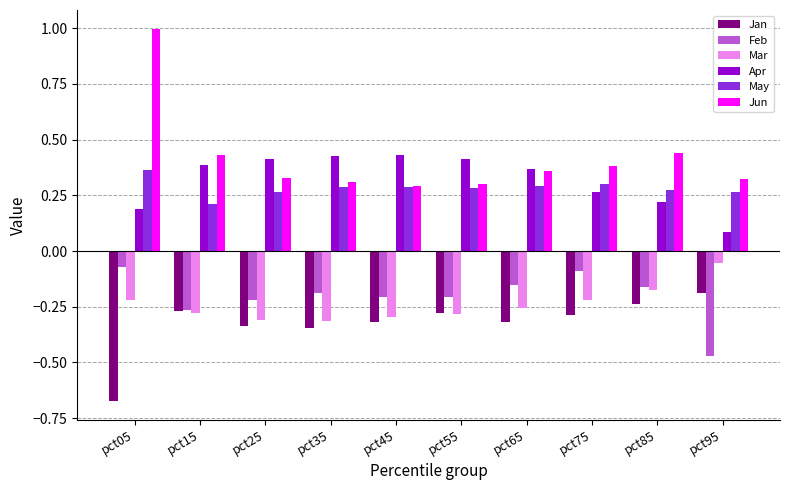

Where is Jan nearest to the value 0?

pct95